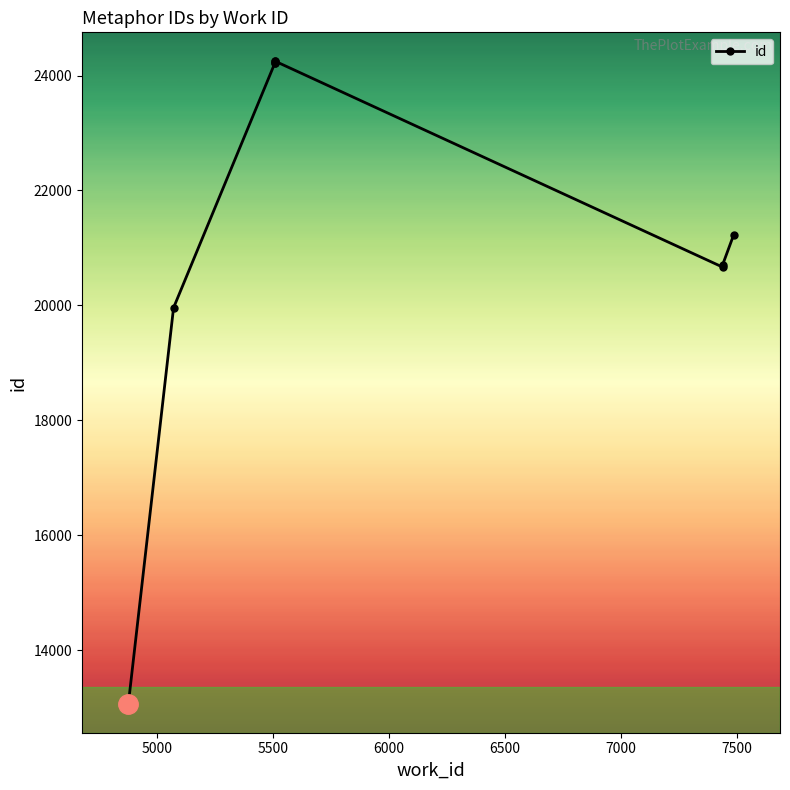

What is the ratio of the value at 7500 to the value at 5000?

1.9